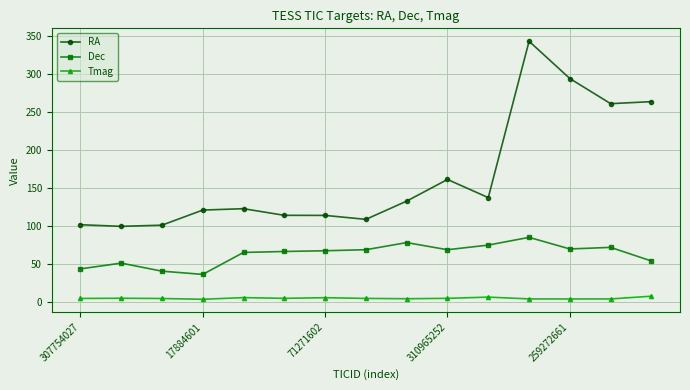

What is the lowest value of the RA series?

99.5